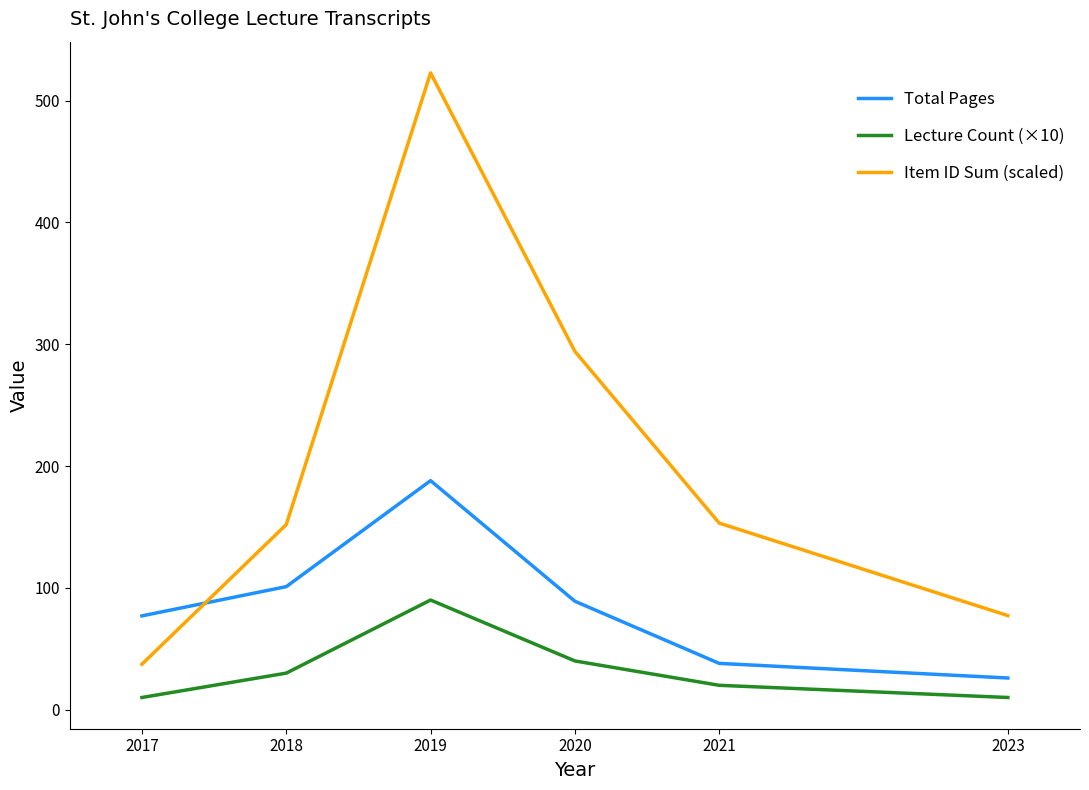

What is the difference between the highest and lowest values at 2018?

121.9